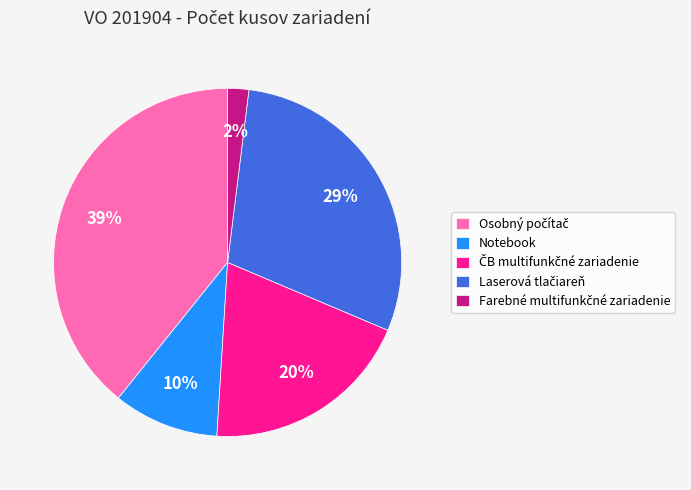

To the nearest percent, what percentage of the pie is Notebook?

10%